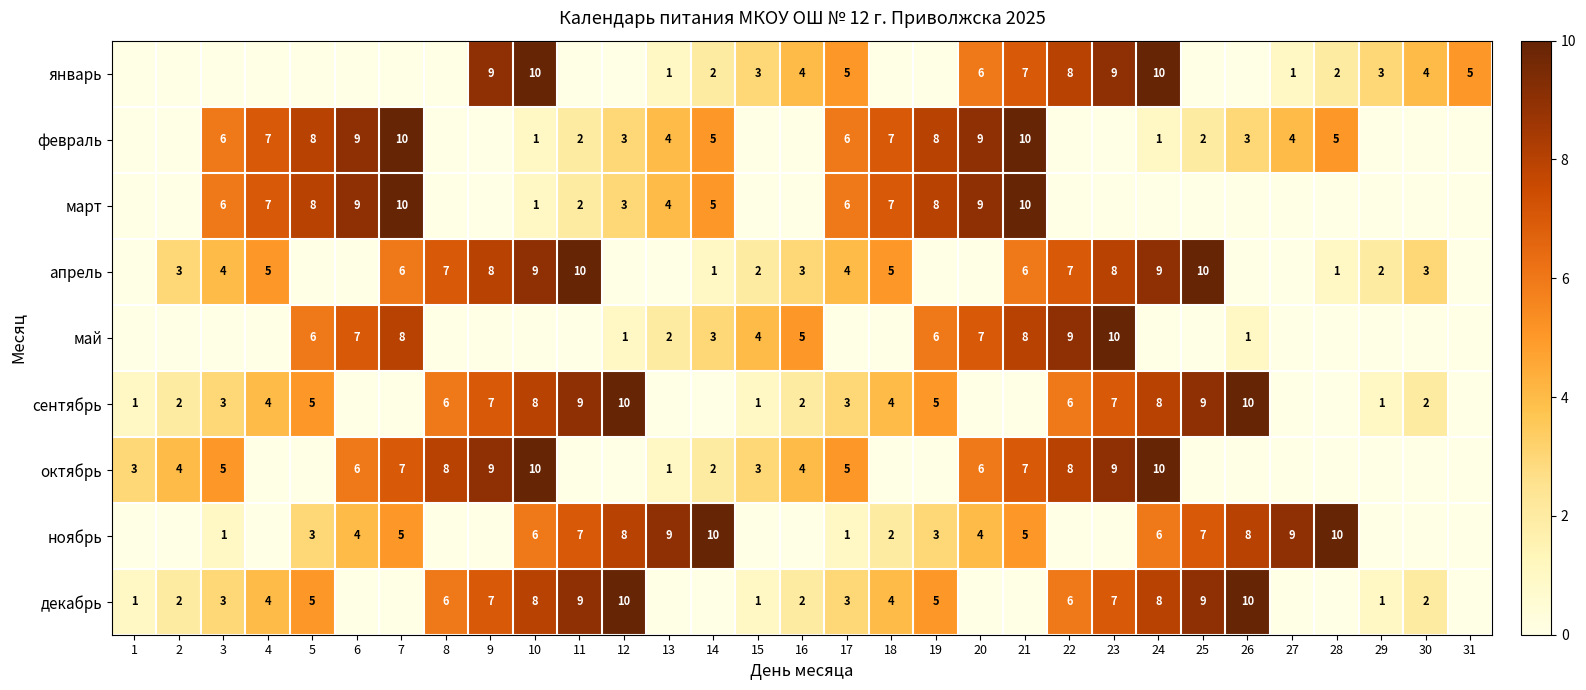

Is it true that февраль equals 2 at 19?

False